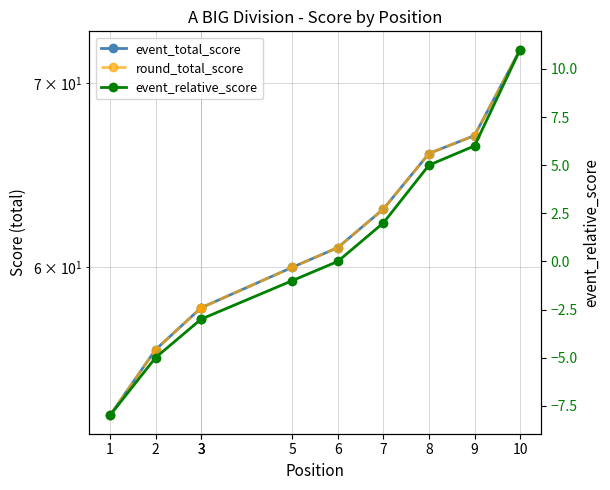

How many data points does each series have?

10